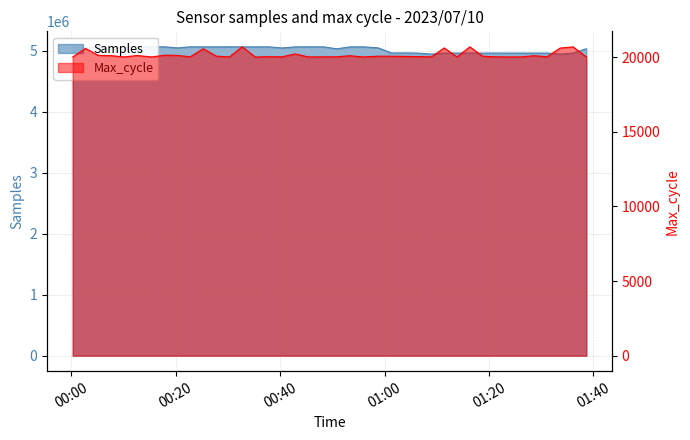

True or false: Max_cycle and Samples intersect in this chart.

False